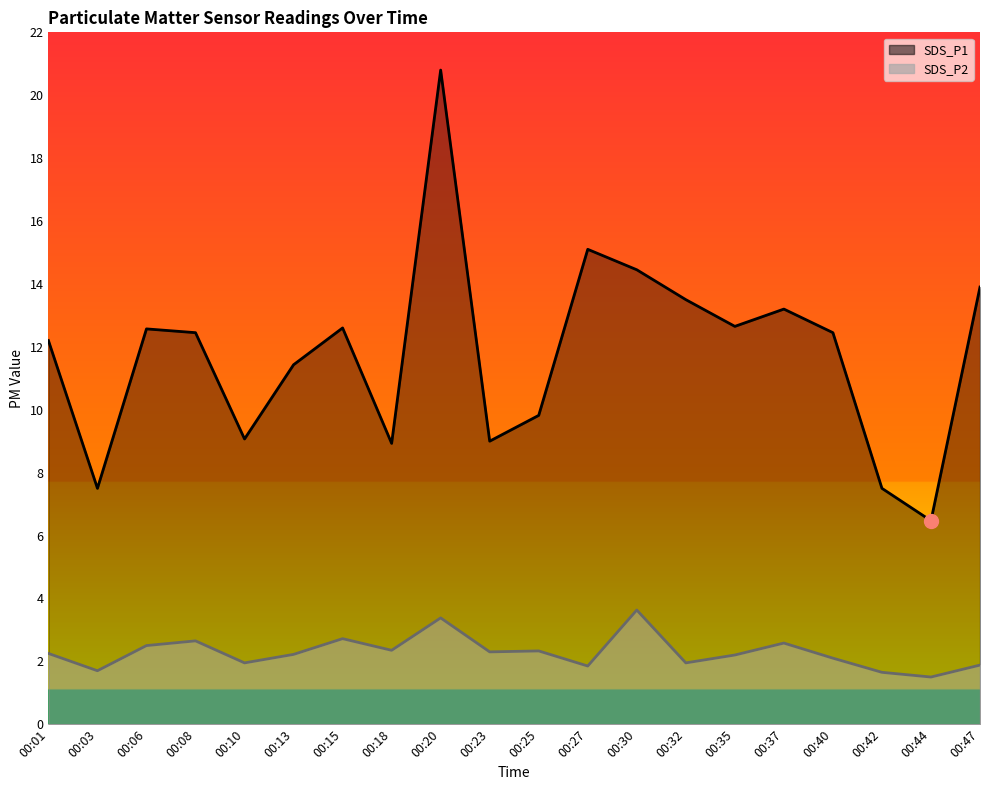

Which series changed the most between 00:30 and 00:32?

SDS_P2